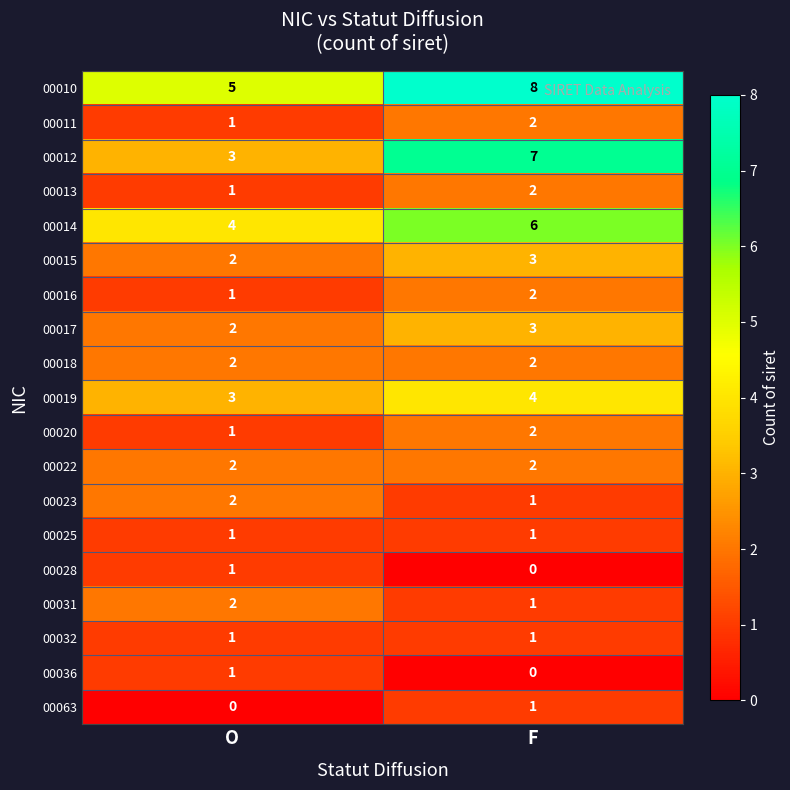

What is the sum of all 00031 values?

3